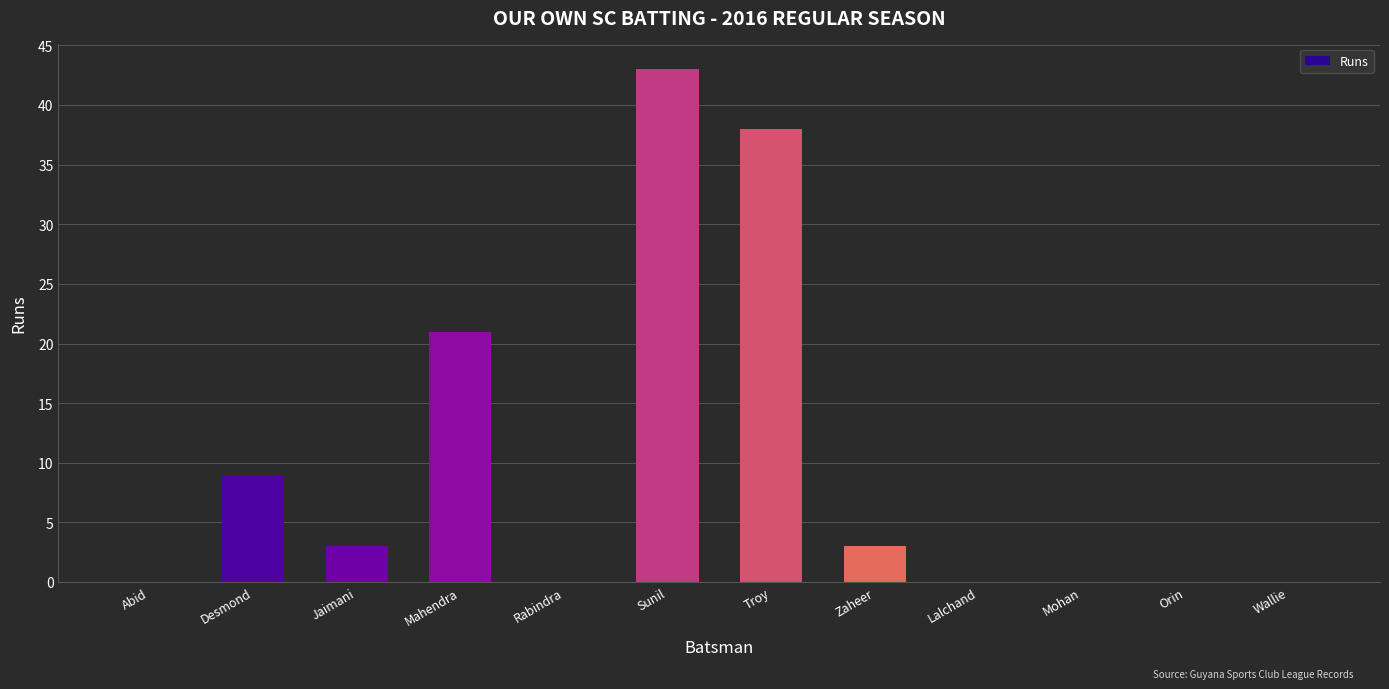

What is the sum of all values?

117